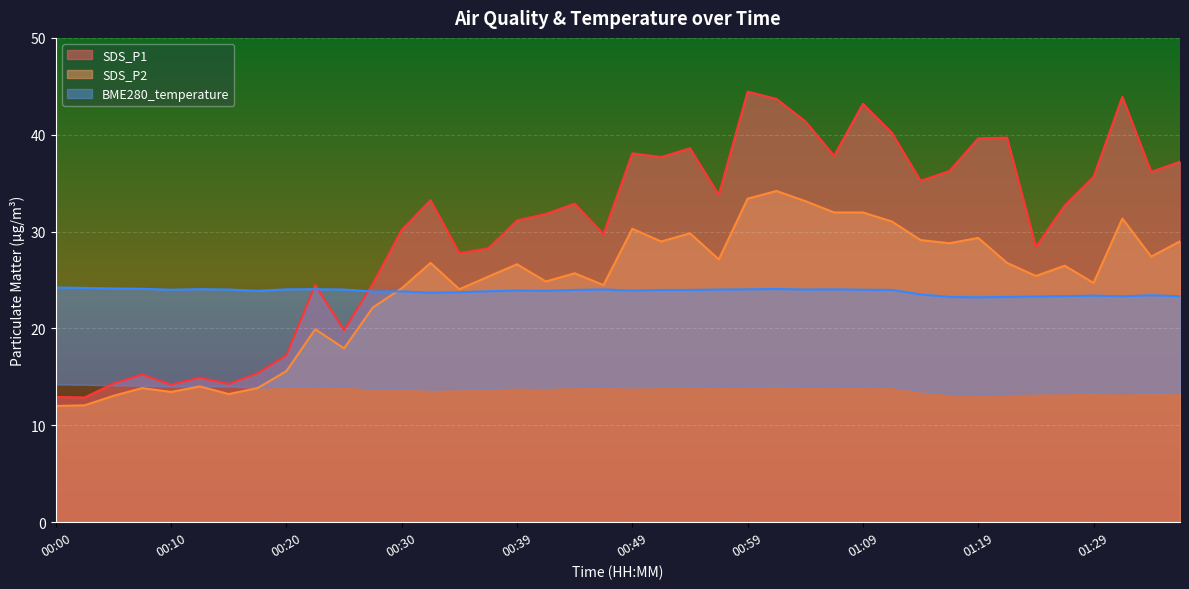

What is the sum of all SDS_P1 values?

1209.3